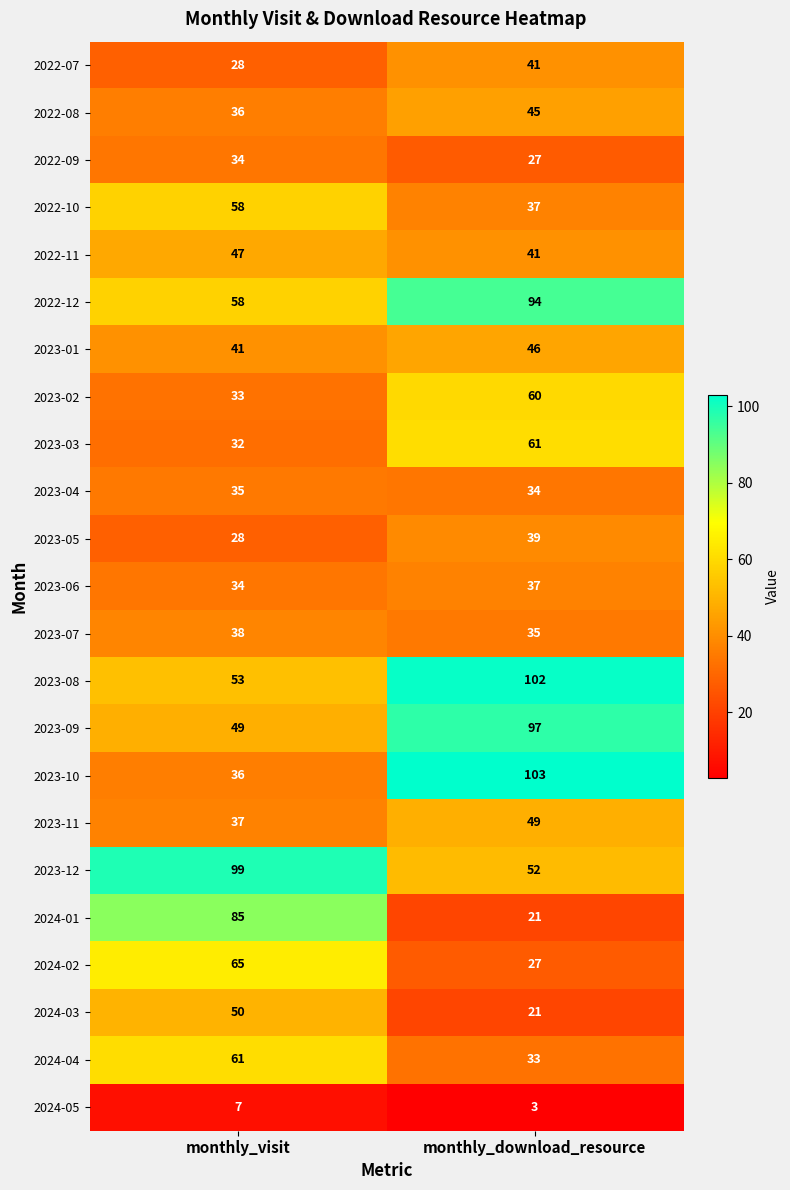

What is the total value across all series at monthly_visit?

1044